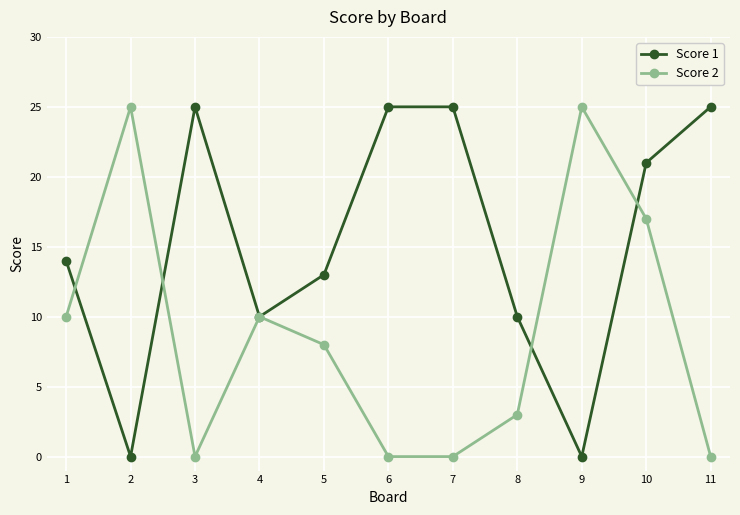

True or false: Score 2 and Score 1 cross at least once.

True